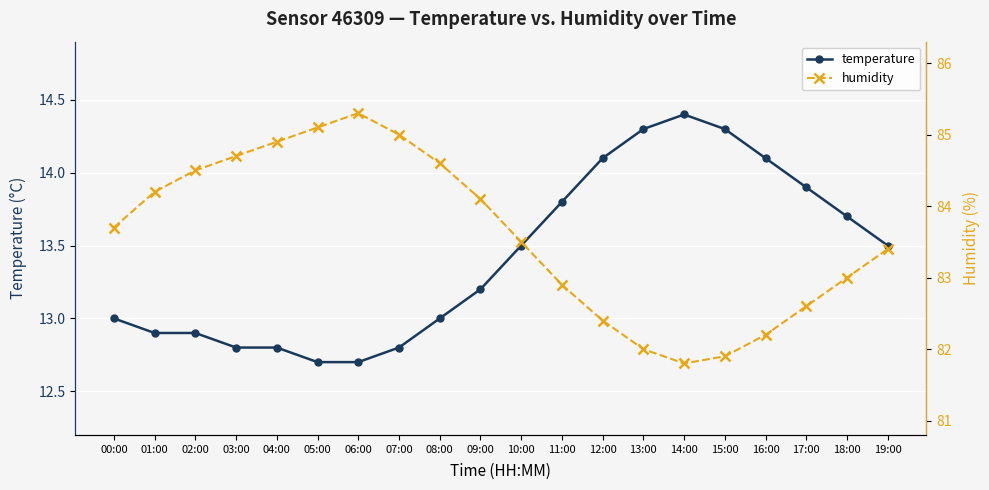

Which series changed the most between 11:00 and 18:00?

temperature